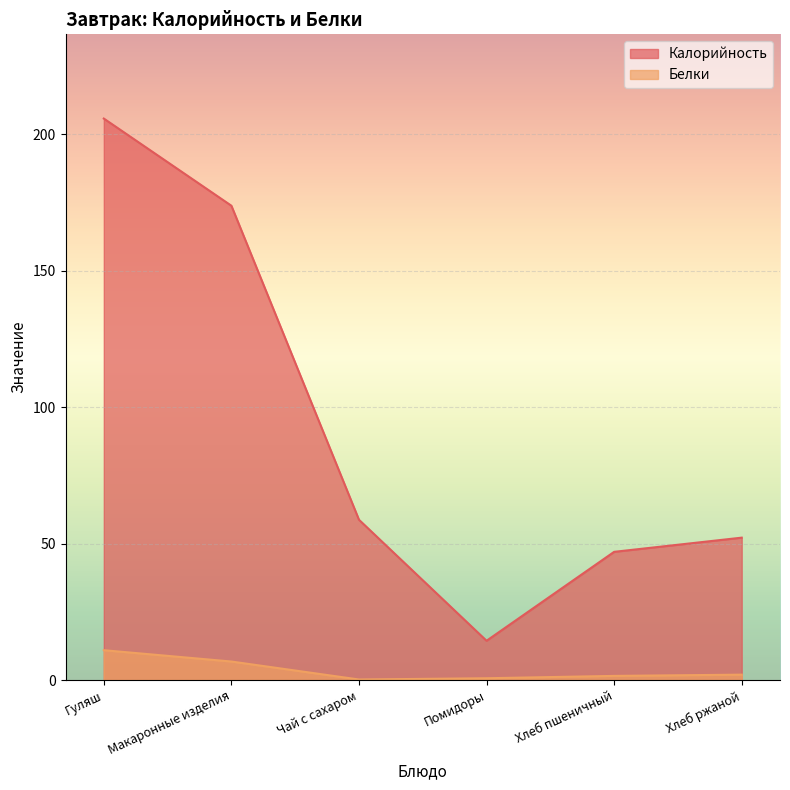

True or false: Калорийность has a value of 47.0 at Хлеб пшеничный.

True